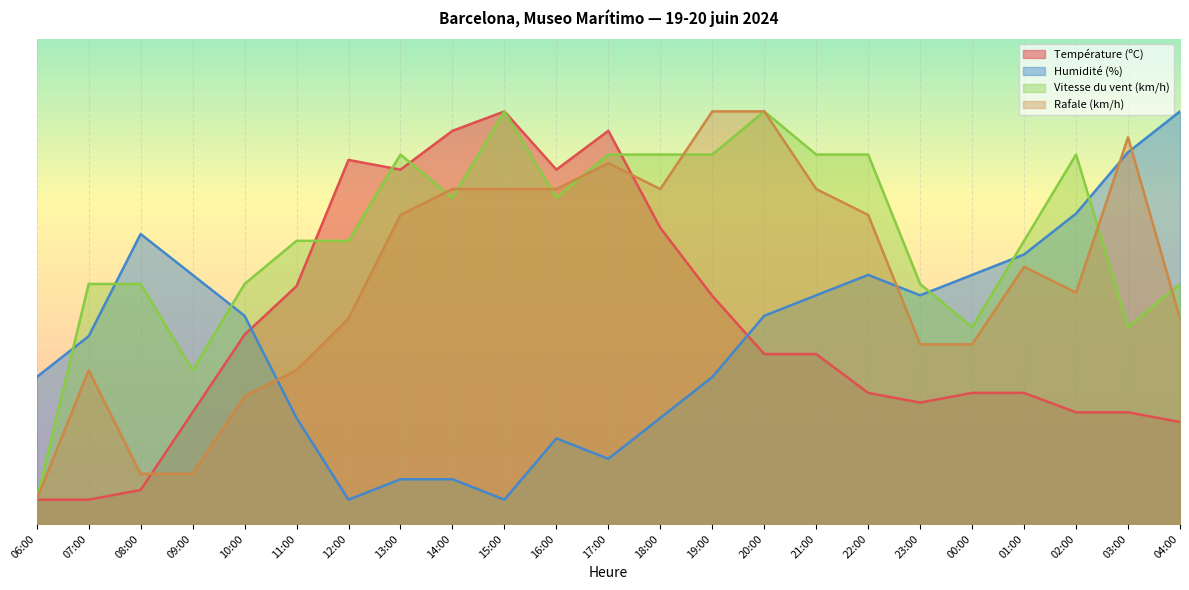

Is it true that Humidité (%) equals 30.3 at 19:00?

True